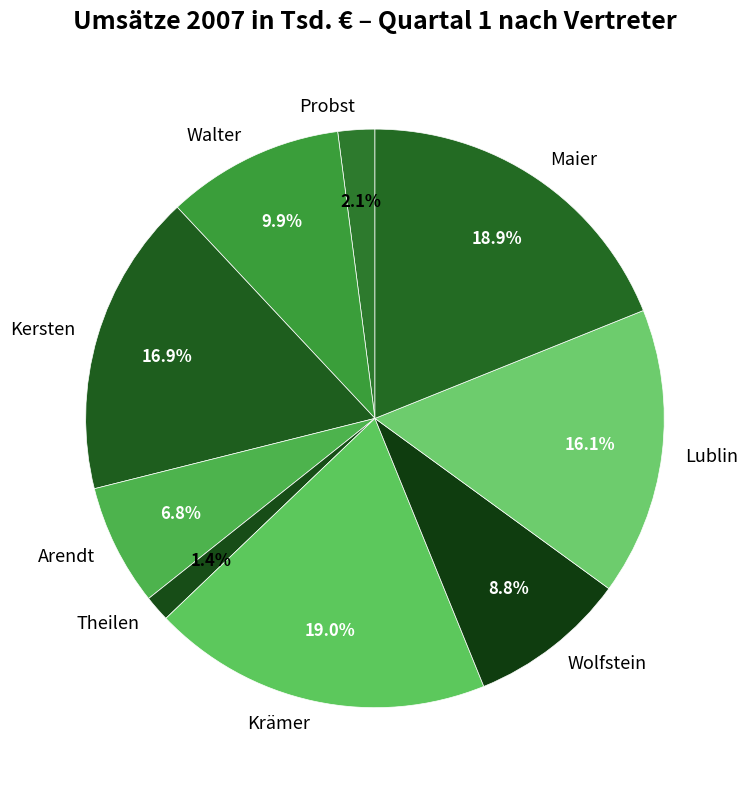

Which slice is the smallest?

Theilen